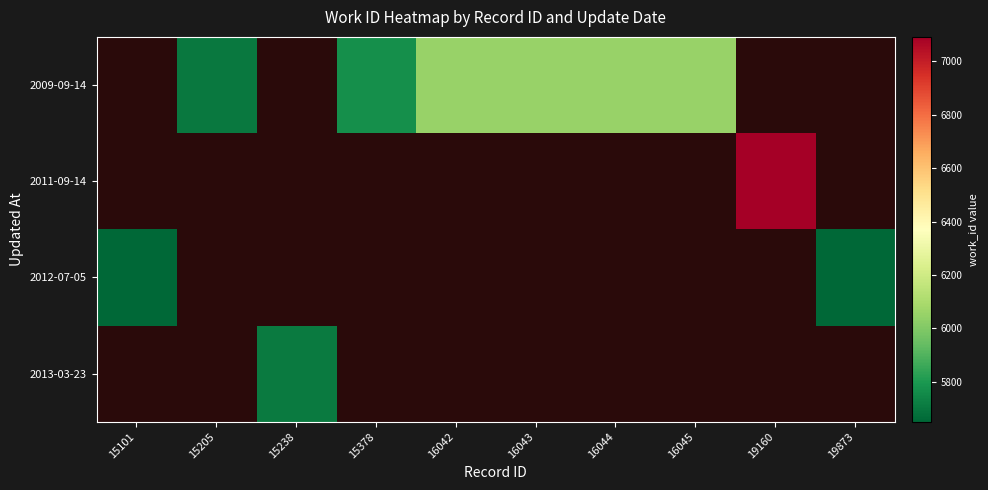

Read the 2013-03-23 value at 15238.

5710.0